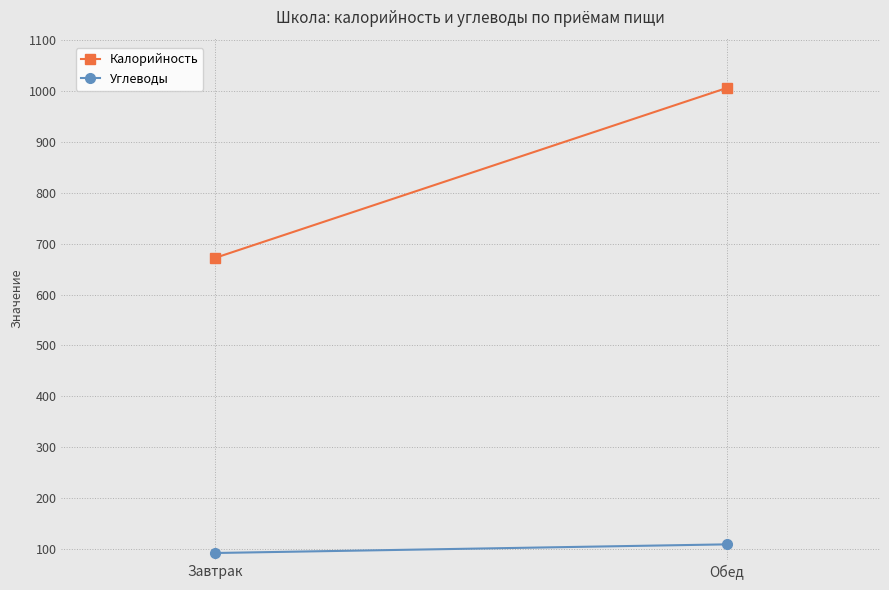

Where is Калорийность nearest to the value 839?

Завтрак